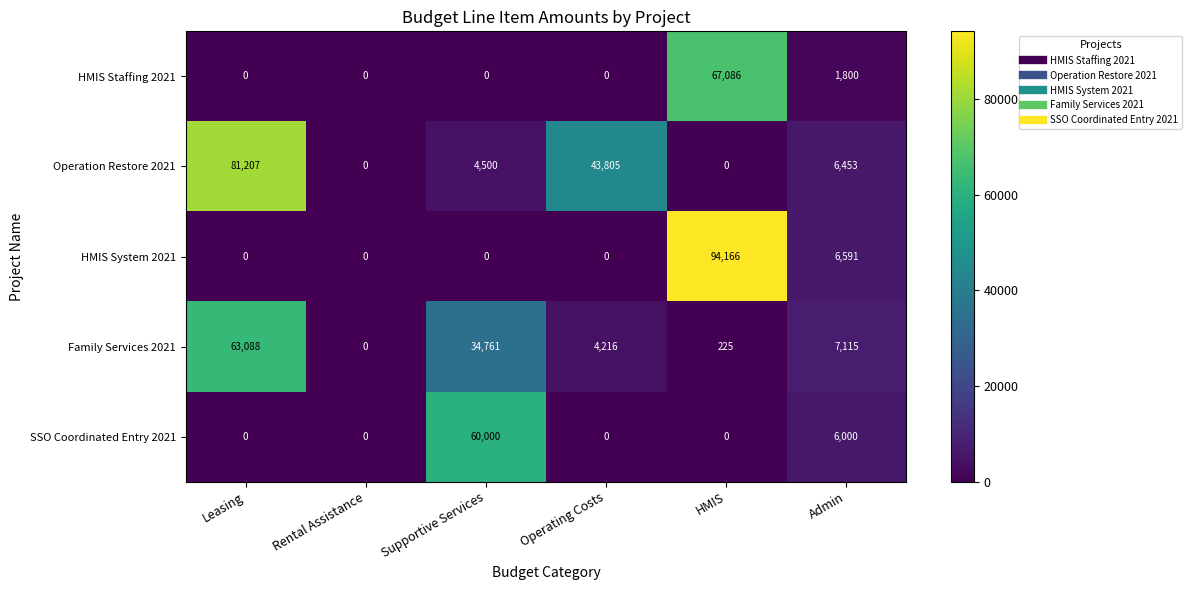

At how many categories does at least one series exceed 44246?

3